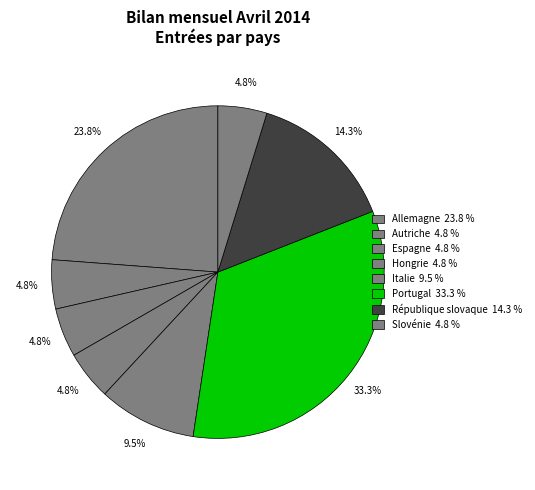

How many segments does this pie chart have?

8